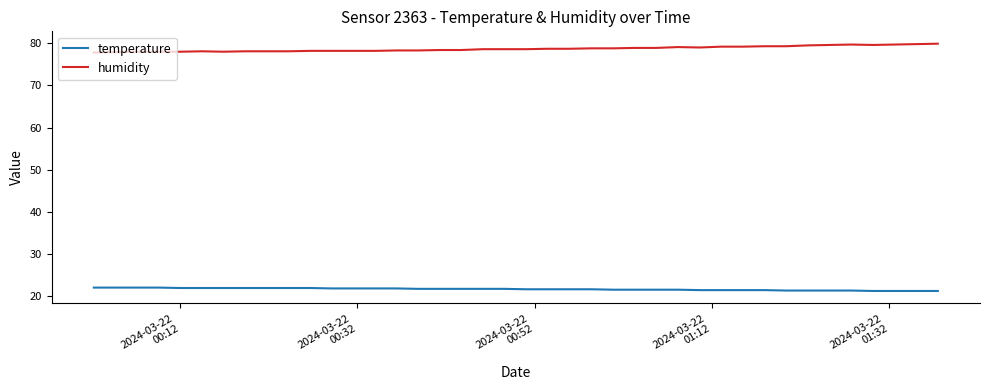

What is the smallest value displayed?

21.3